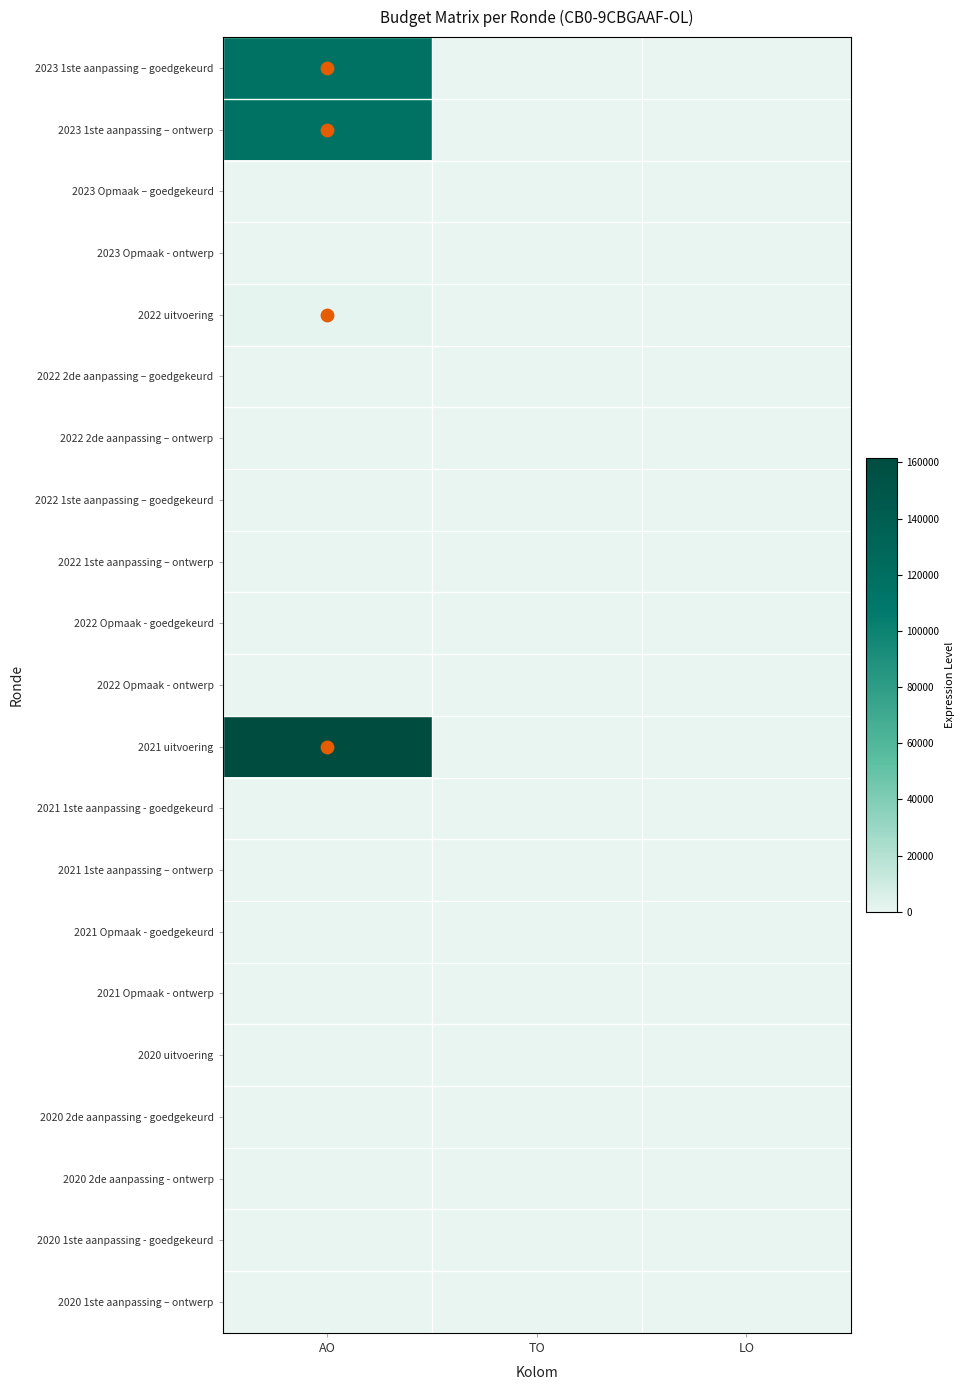

List the series in order of their peak value, lowest first.

2023 Opmaak – goedgekeurd, 2023 Opmaak - ontwerp, 2022 2de aanpassing – goedgekeurd, 2022 2de aanpassing – ontwerp, 2022 1ste aanpassing – goedgekeurd, 2022 1ste aanpassing – ontwerp, 2022 Opmaak - goedgekeurd, 2022 Opmaak - ontwerp, 2021 1ste aanpassing - goedgekeurd, 2021 1ste aanpassing – ontwerp, 2021 Opmaak - goedgekeurd, 2021 Opmaak - ontwerp, 2020 uitvoering, 2020 2de aanpassing - goedgekeurd, 2020 2de aanpassing - ontwerp, 2020 1ste aanpassing - goedgekeurd, 2020 1ste aanpassing – ontwerp, 2022 uitvoering, 2023 1ste aanpassing – goedgekeurd, 2023 1ste aanpassing – ontwerp, 2021 uitvoering